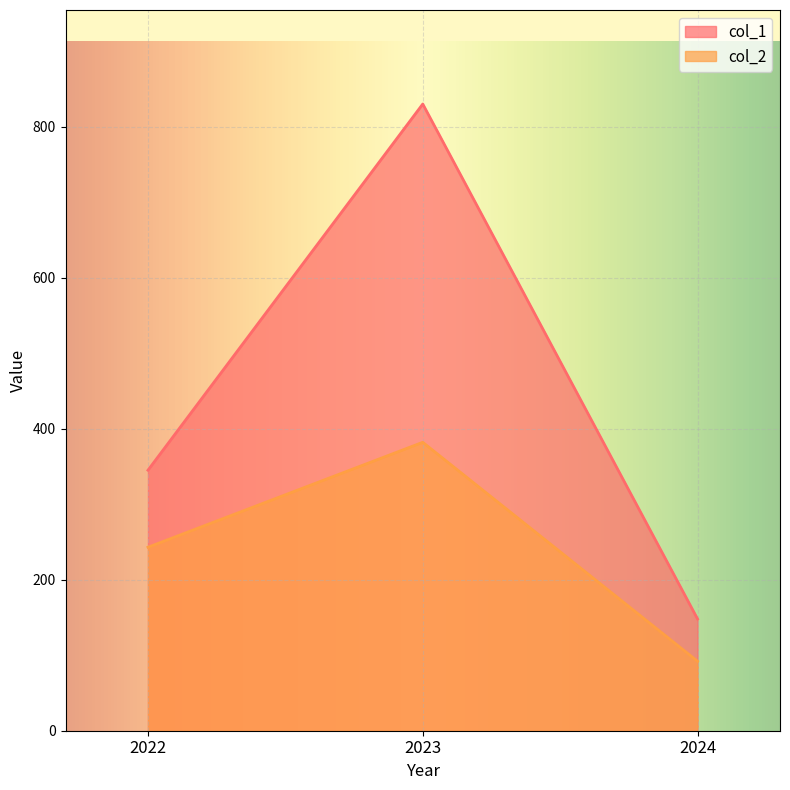

Reading left to right, extract all data points from this chart.

col_1: 2022=345	2023=830	2024=148
col_2: 2022=243	2023=382	2024=92